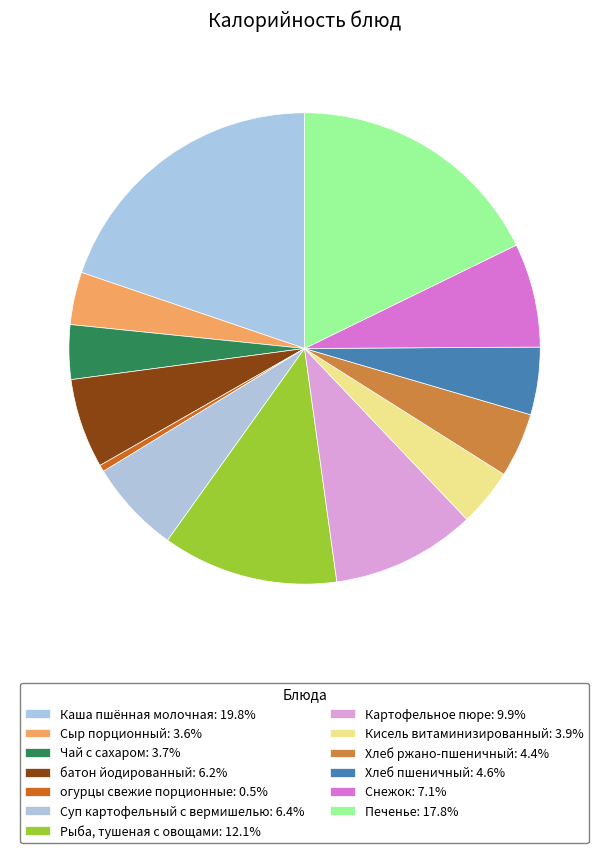

To the nearest percent, what is the difference between the largest and smallest slice percentages?

19%